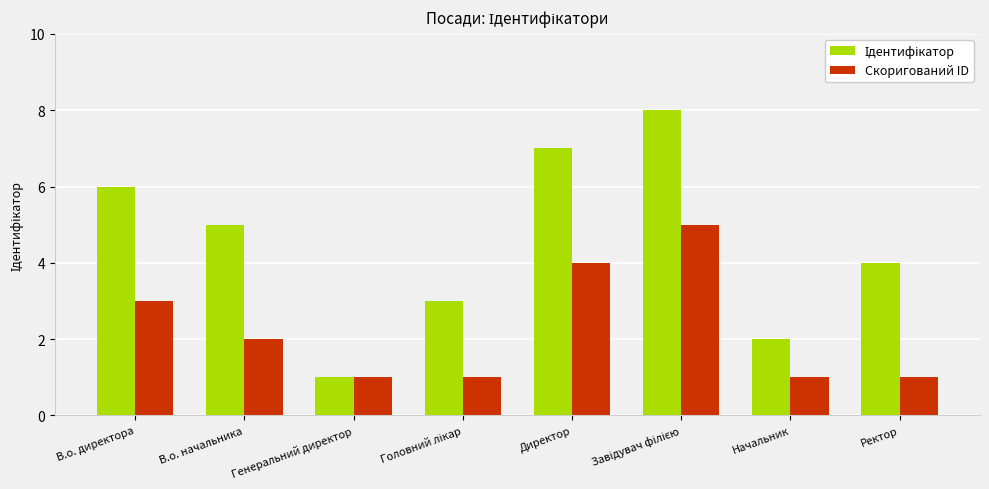

What is the total value across all series at В.о. директора?

9